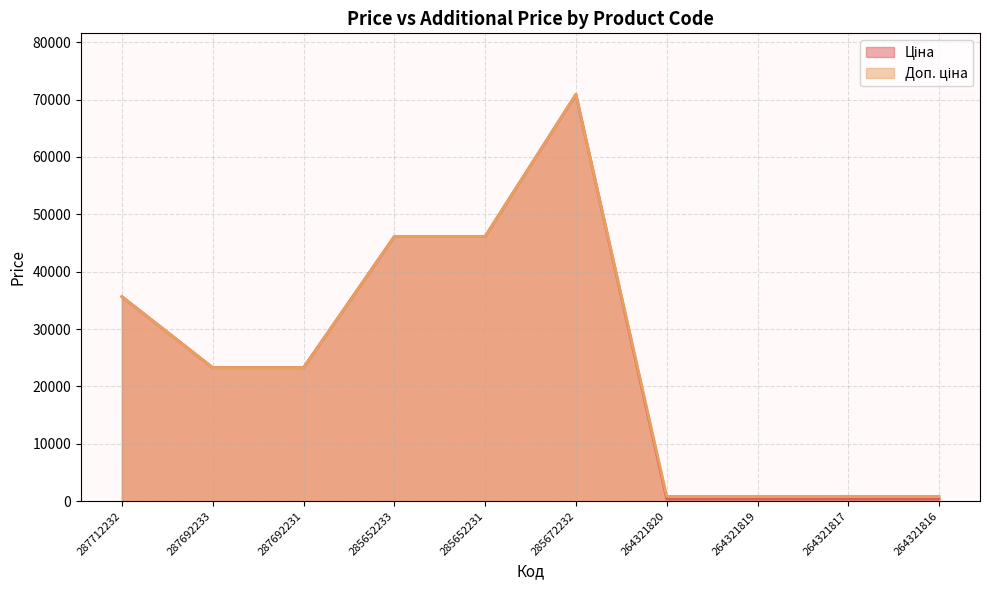

At how many categories does at least one series exceed 49369?

1